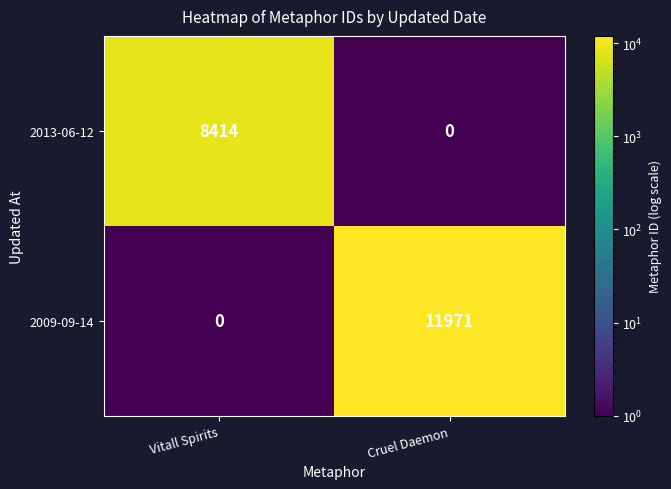

Which category has the lowest value in the 2013-06-12 series?

Cruel Daemon